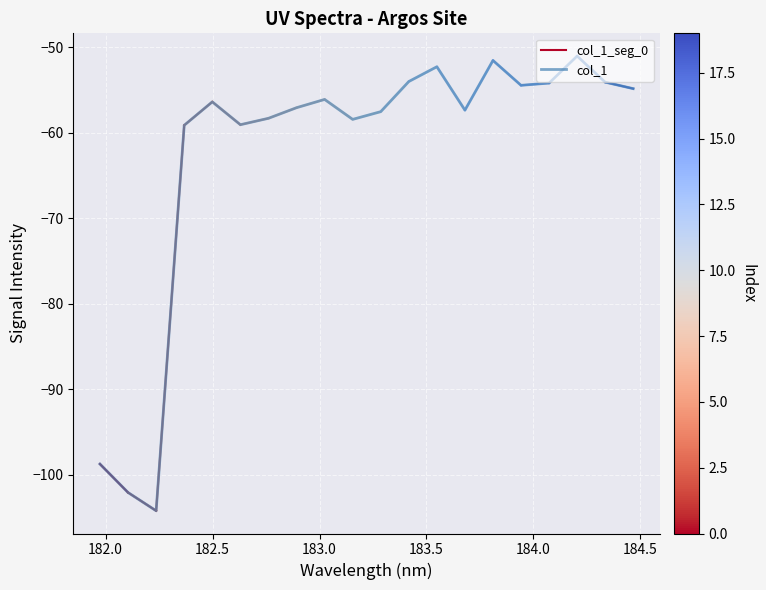

The value at 182.8925964608 is -57.1. True or false?

True